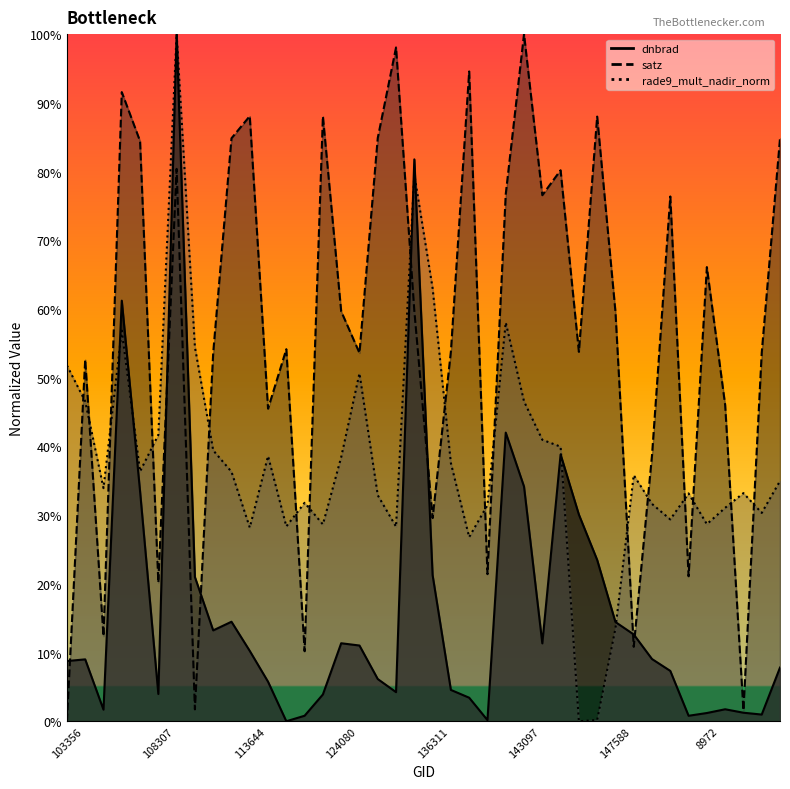

What are all the series names shown in the legend?

dnbrad, satz, rade9_mult_nadir_norm